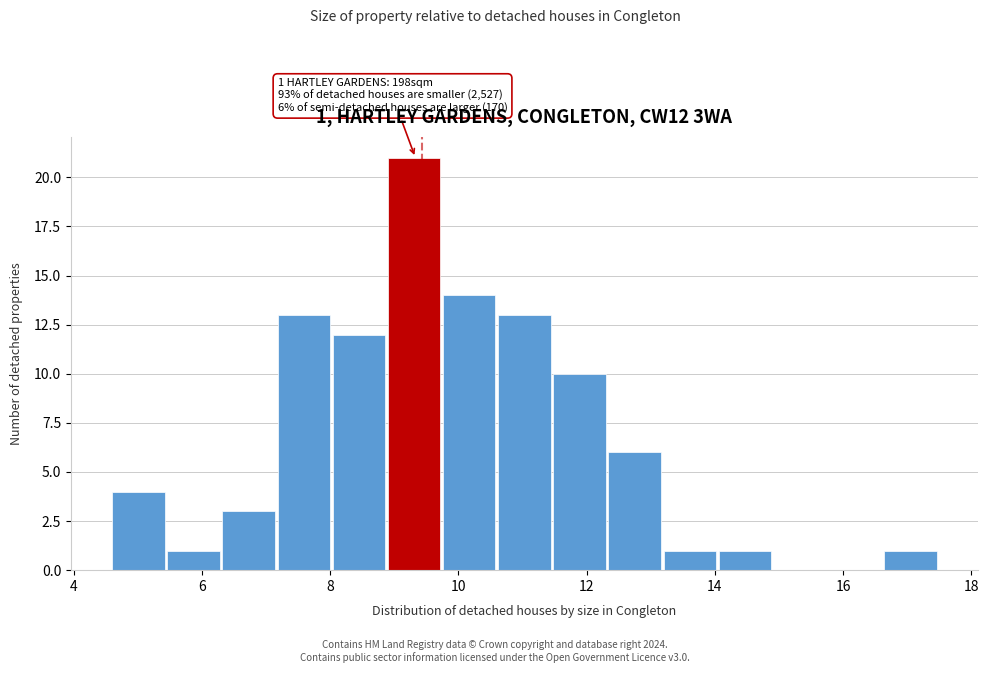

Over which range of the x-axis is the bar tallest?

8.90 to 9.76